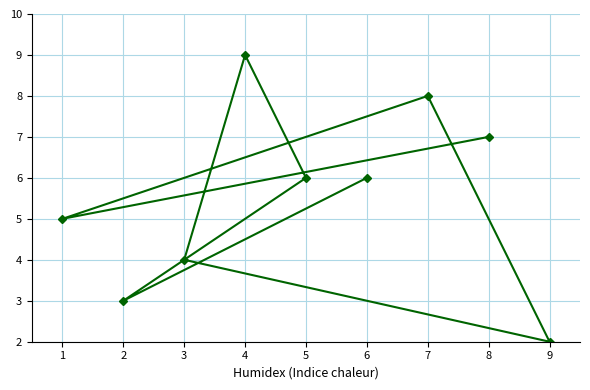

What value does the data have at 1?

5